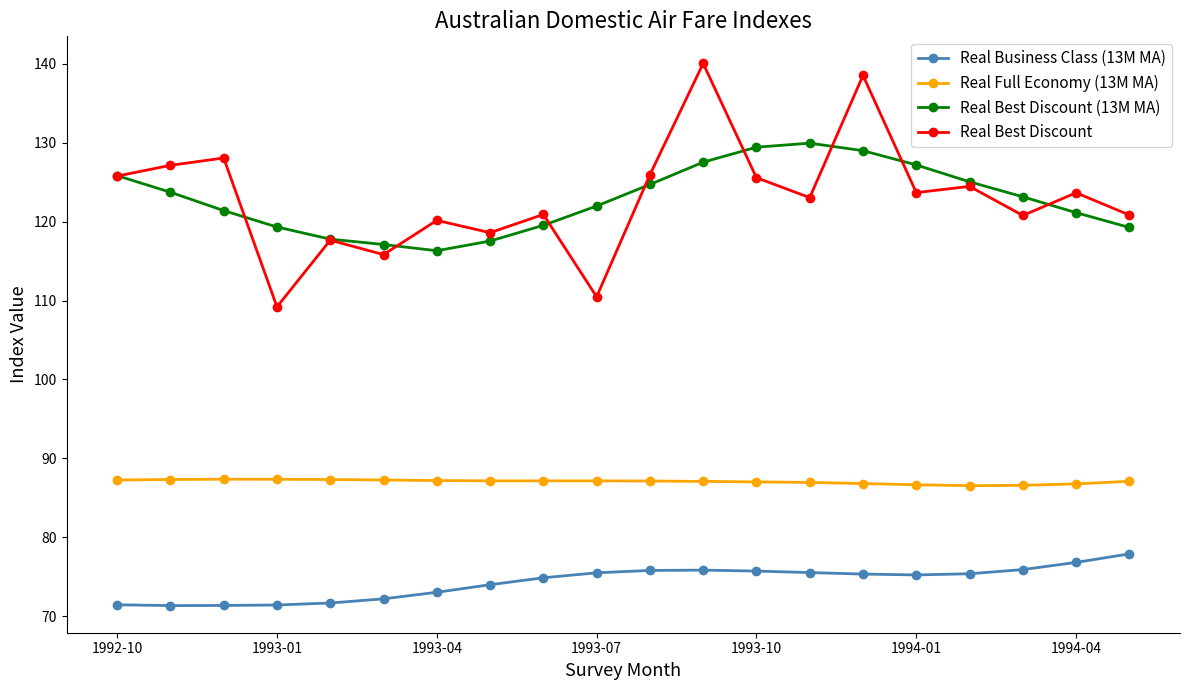

What is the maximum value for Real Best Discount (13M MA)?

130.0